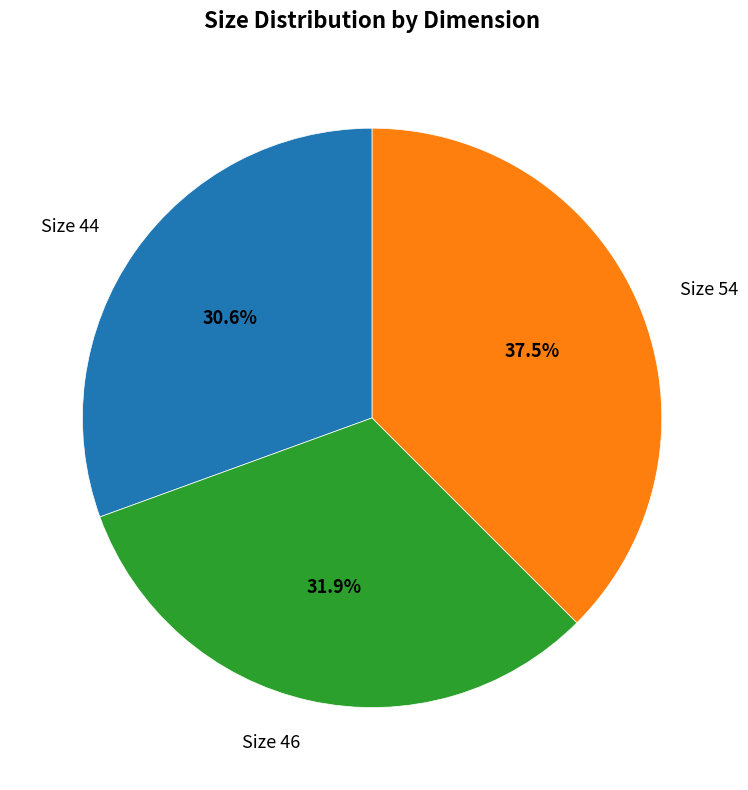

Rank the categories by value from lowest to highest.

Size 44, Size 46, Size 54